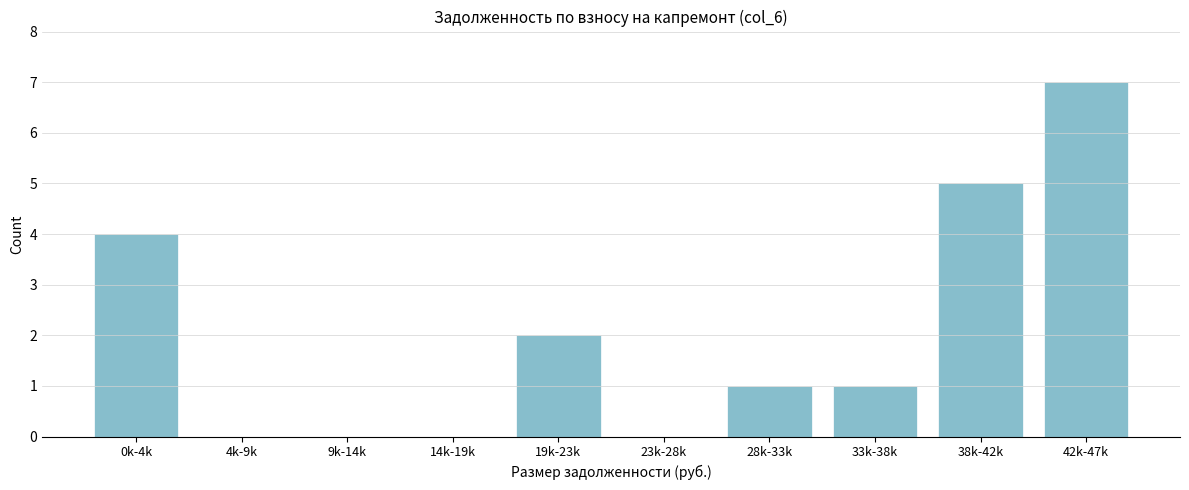

Reading right to left, transcribe all the data shown in this chart.

42k-47k=7	38k-42k=5	33k-38k=1	28k-33k=1	23k-28k=0	19k-23k=2	14k-19k=0	9k-14k=0	4k-9k=0	0k-4k=4